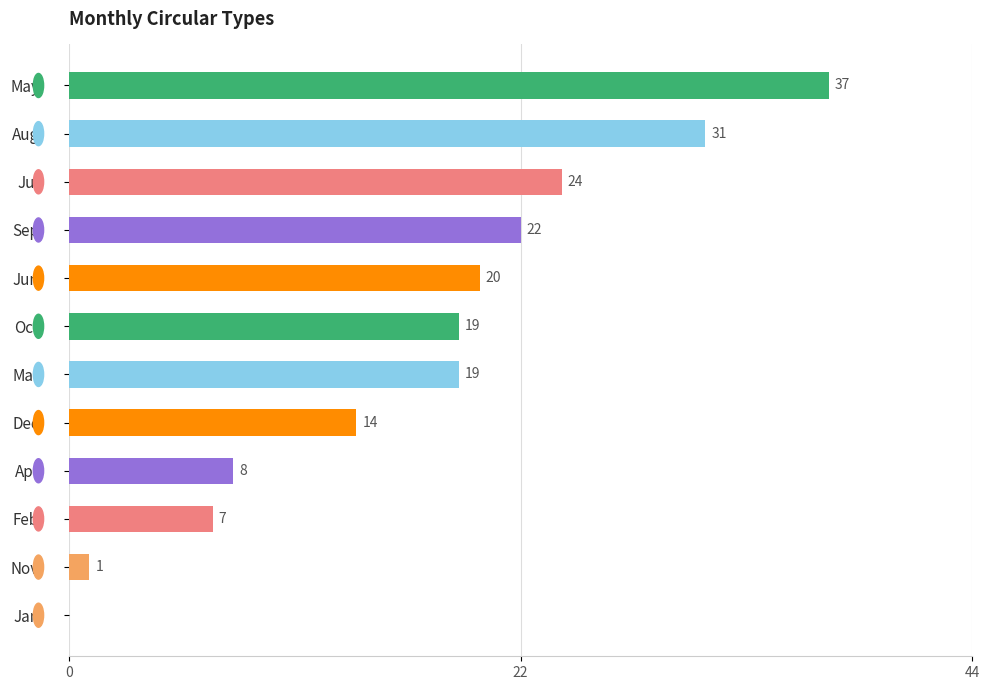

Between Mar and Jun, which is larger?

Jun